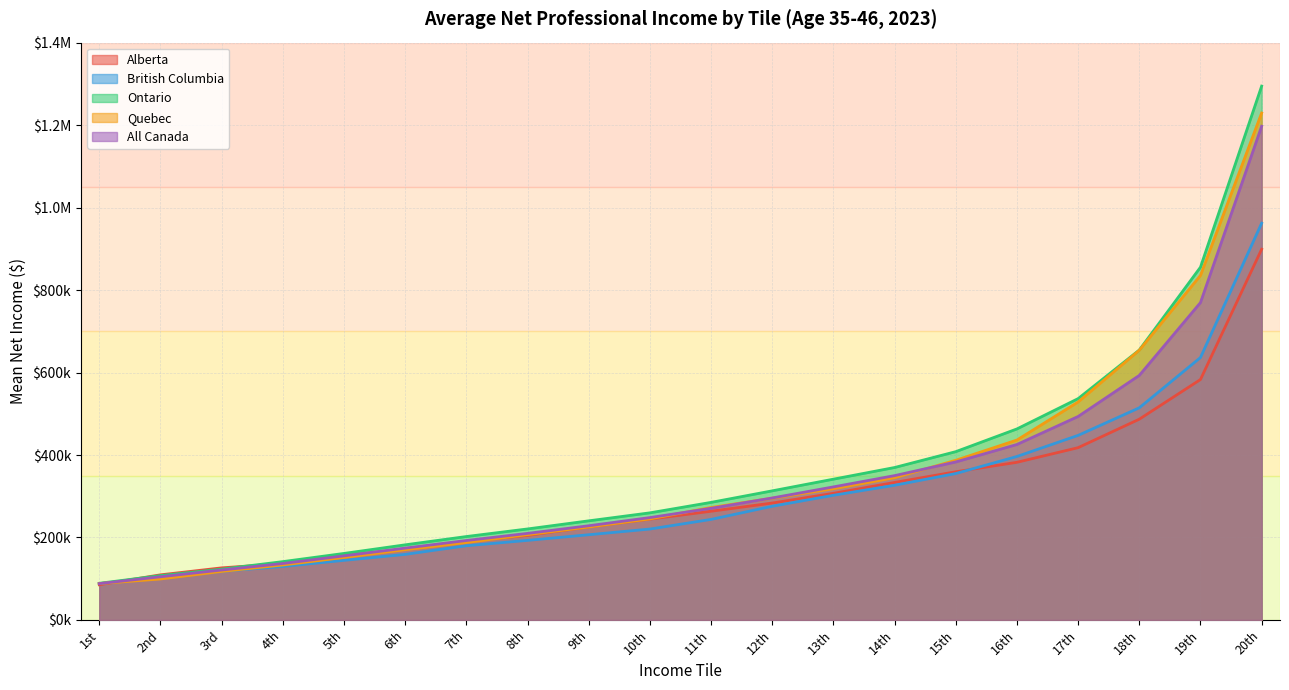

True or false: All Canada and Ontario cross at least once.

False